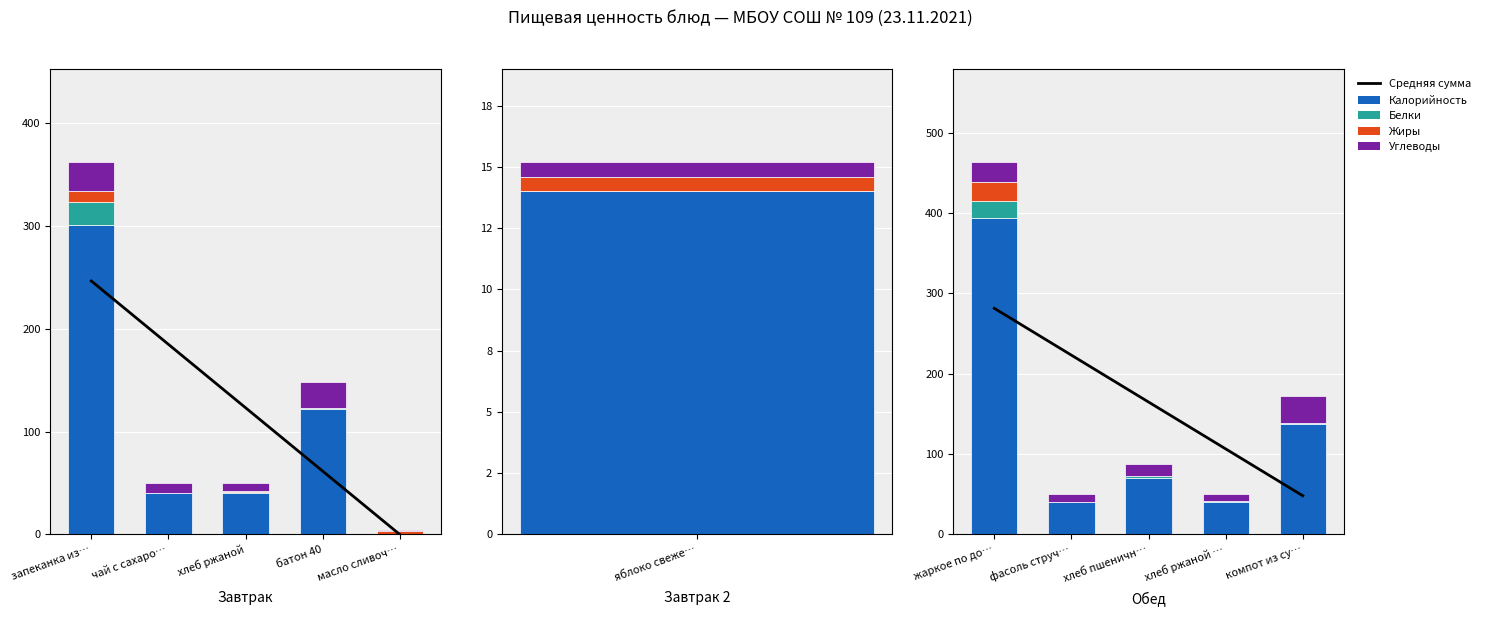

Is it true that Жиры equals 0.4 at хлеб ржаной …?

False